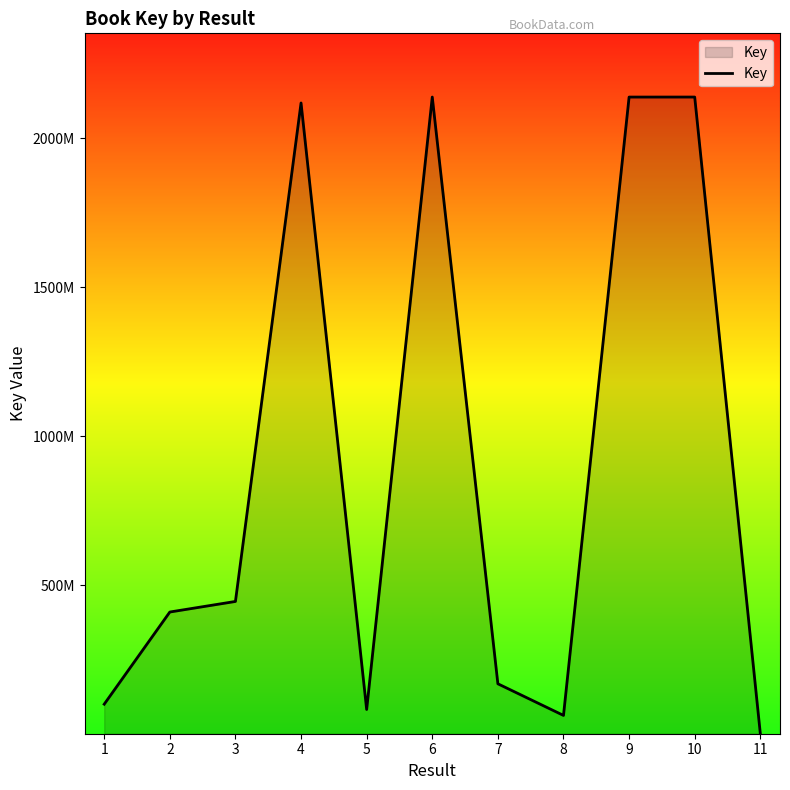

Is this an area chart (filled region under the line)?

Yes